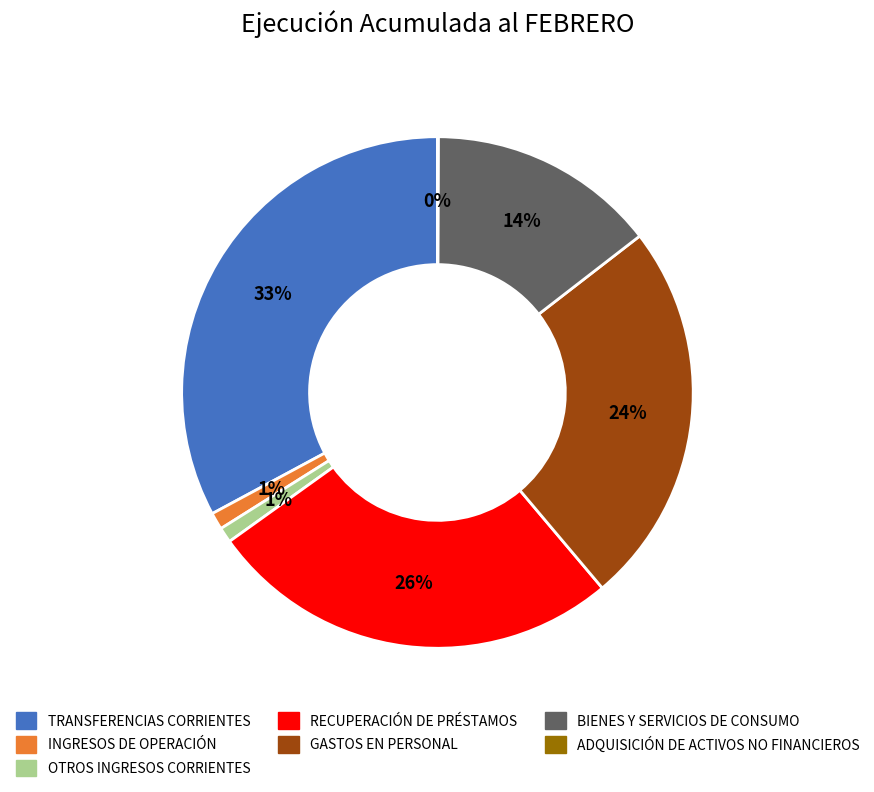

Combined, do BIENES Y SERVICIOS DE CONSUMO and INGRESOS DE OPERACIÓN account for over 50%?

No